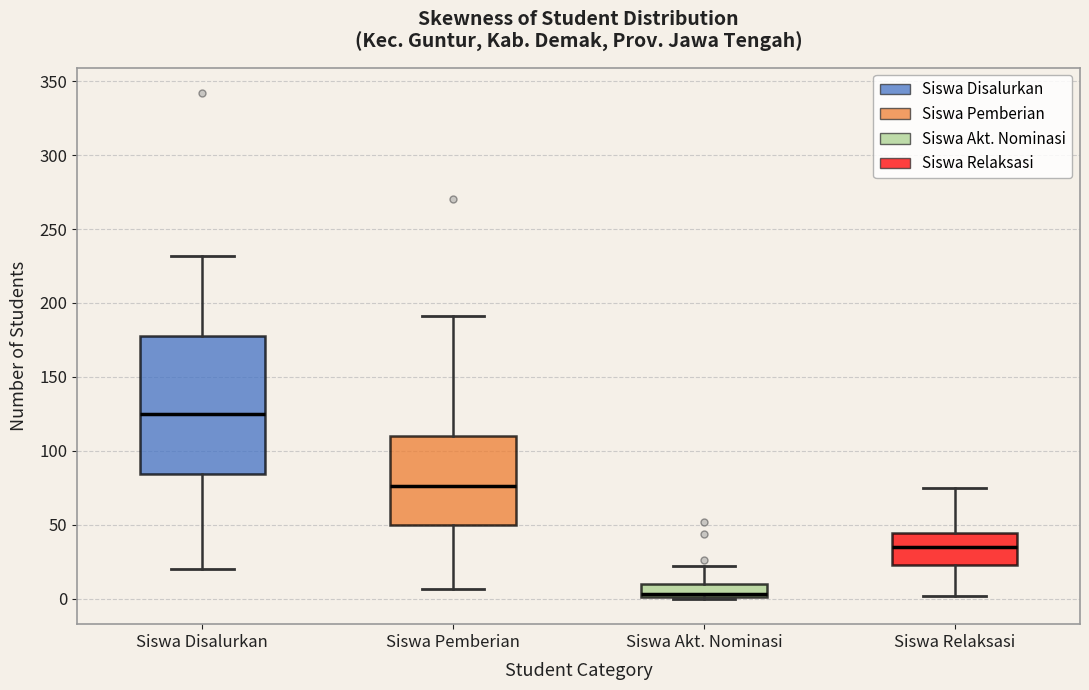

Reading left to right, read every box against the y-axis: the position of its median line, the range the box covers, and the ends of its whiskers. The values are not printed on the chart, so give them approximately, as read against the axis.

Siswa Disalurkan: median 125, box 85 to 180, whiskers 20 to 230
Siswa Pemberian: median 75, box 50 to 110, whiskers 5 to 190
Siswa Akt. Nominasi: median 5, box 0 to 10, whiskers 0 to 20
Siswa Relaksasi: median 35, box 25 to 45, whiskers 0 to 75